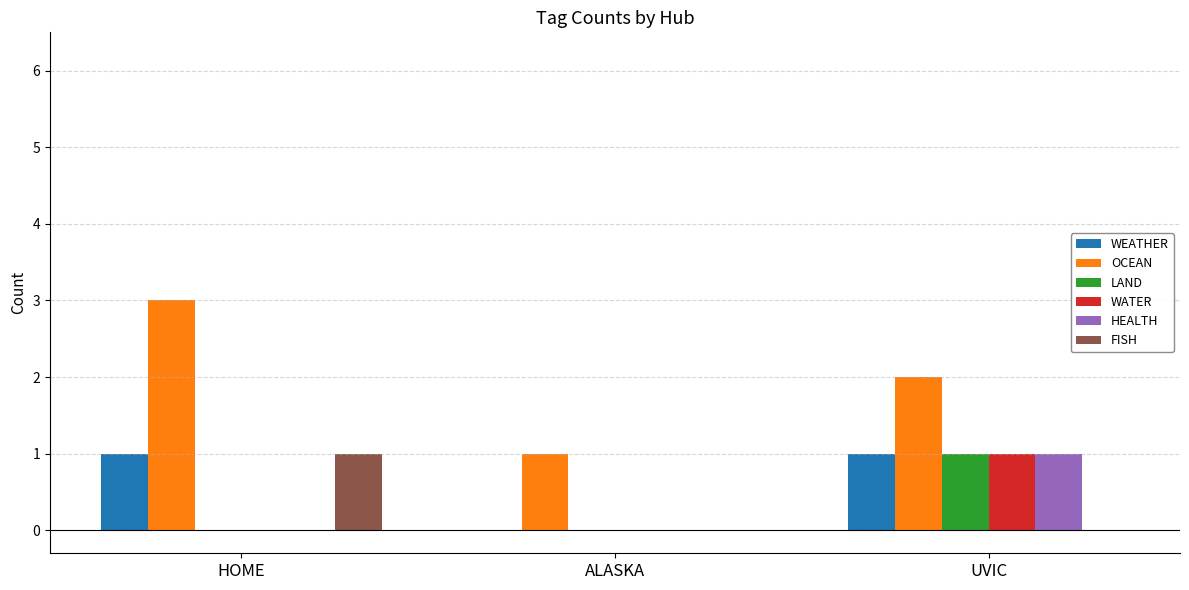

Which series has the largest total across all categories?

OCEAN